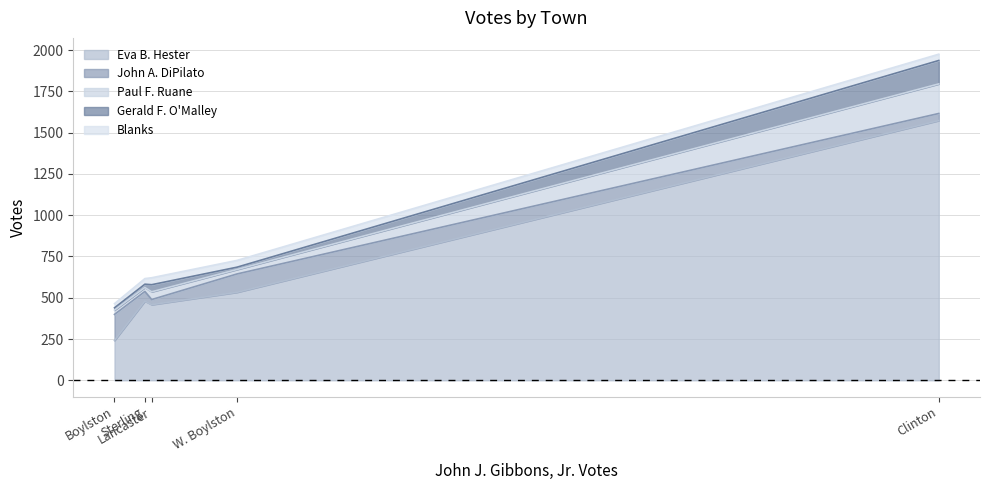

Where is John A. DiPilato nearest to the value 94?

W. Boylston